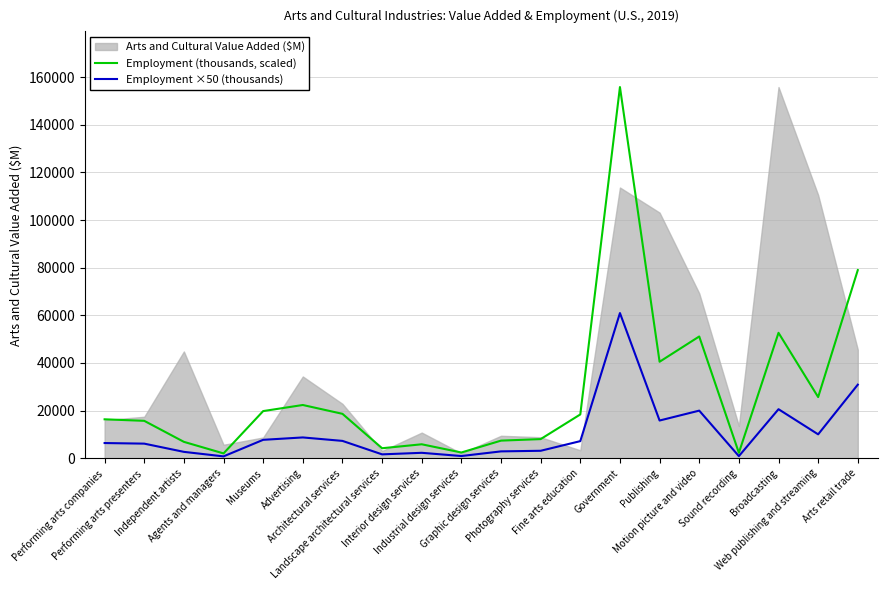

At which category does the chart reach its peak across all series?

Government